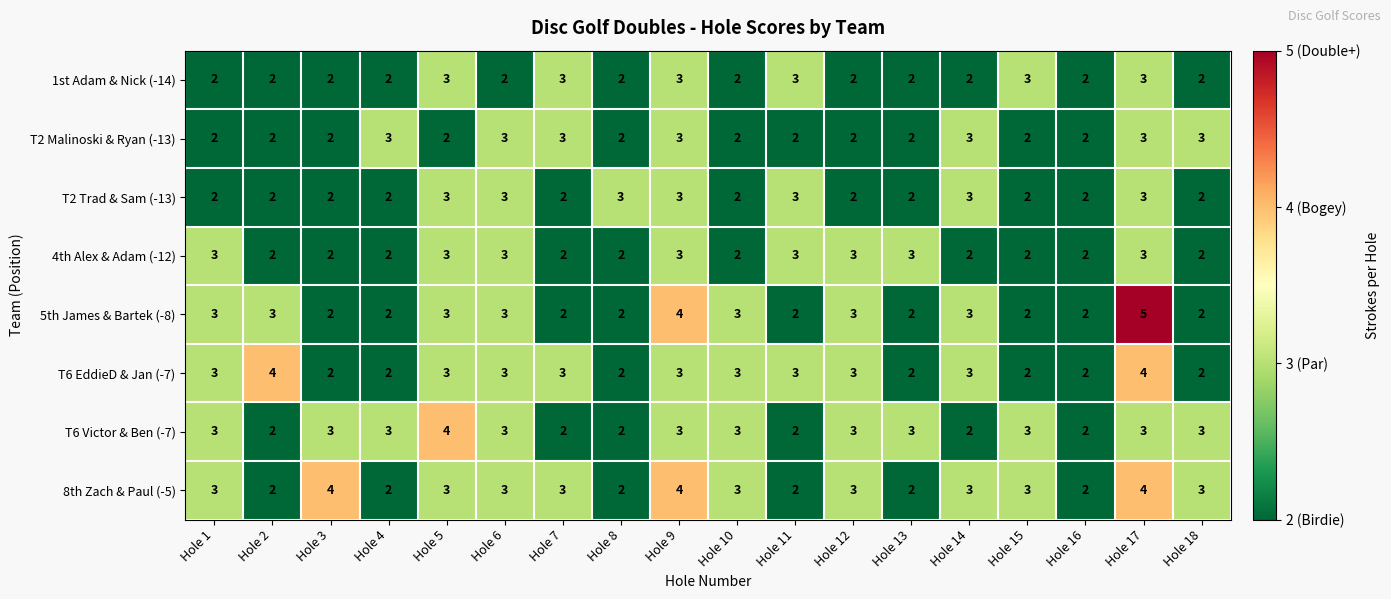

What value does the T2 Malinoski & Ryan (-13) series have at Hole 18?

3